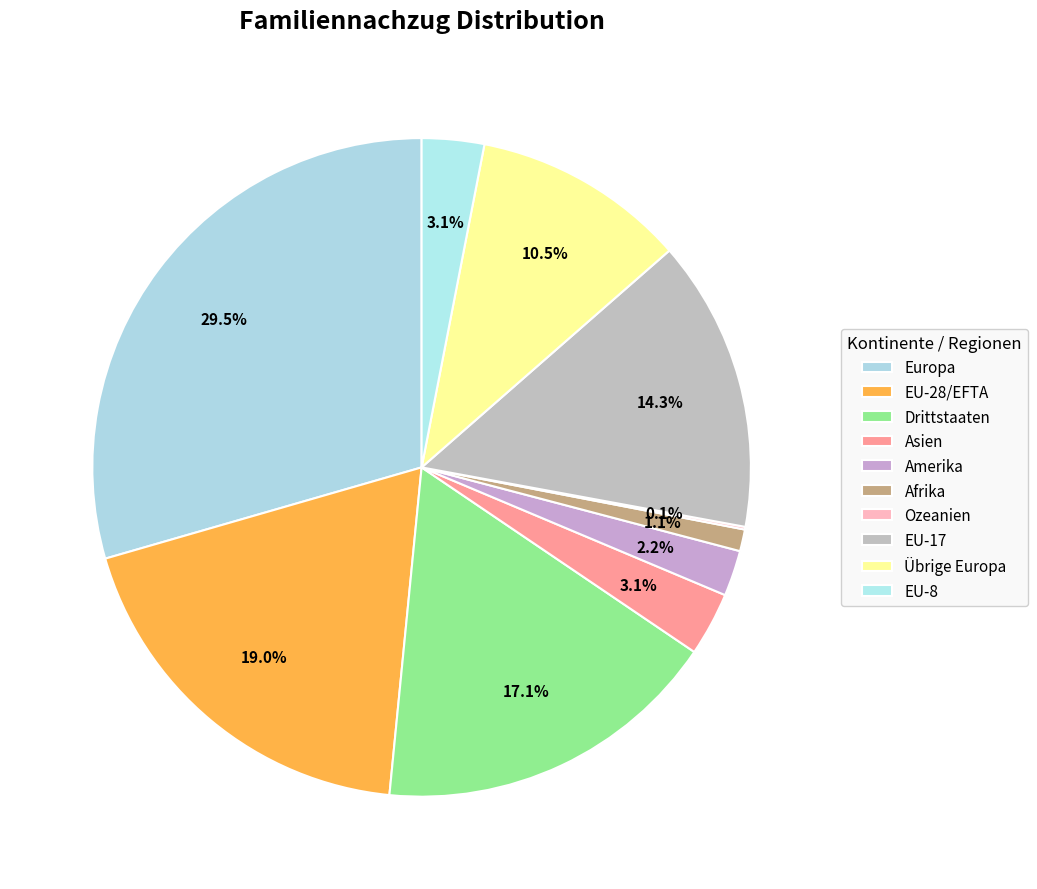

How many segments does this pie chart have?

10